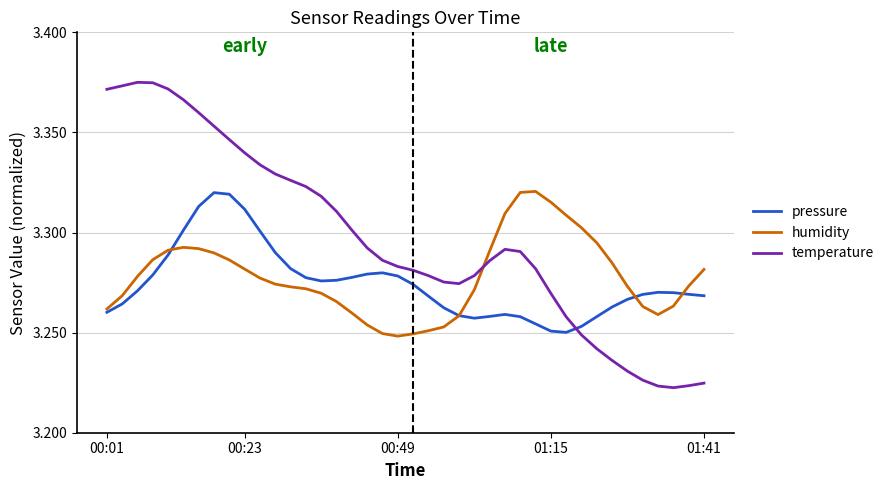

What are all the series names shown in the legend?

pressure, humidity, temperature